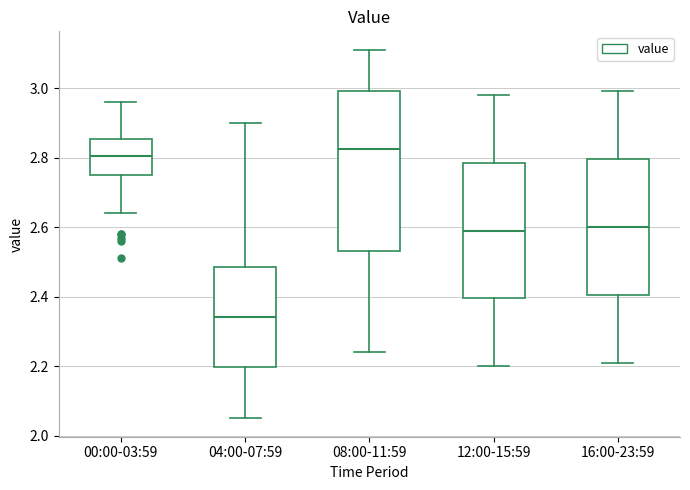

Comparing the boxes themselves (not the whiskers), which one is the tallest?

08:00-11:59